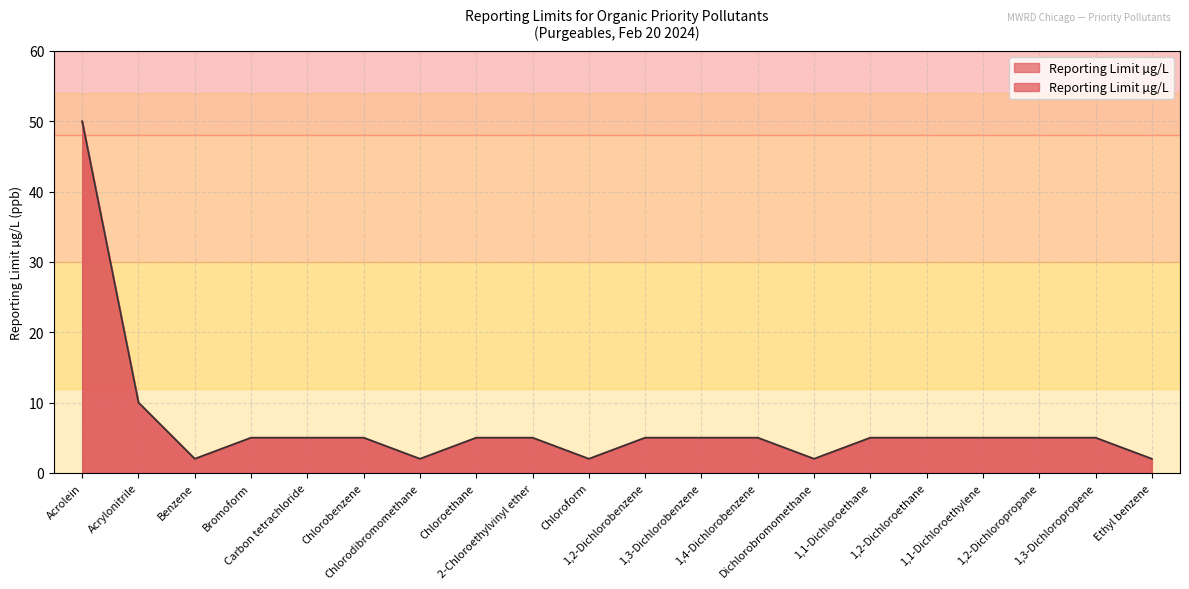

What is the minimum value shown in the chart?

2